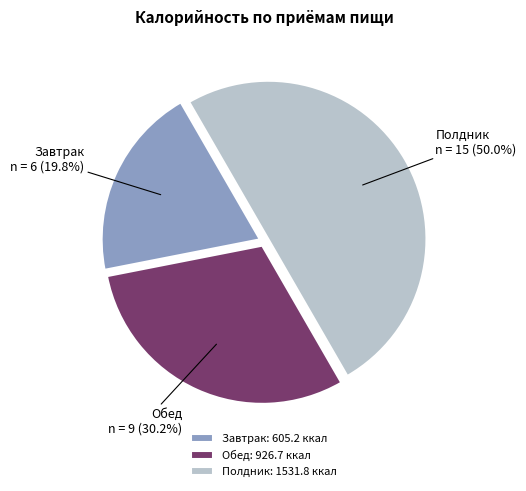

What is the ratio of the value at Обед: 926.7 ккал to the value at Завтрак: 605.2 ккал?

1.5